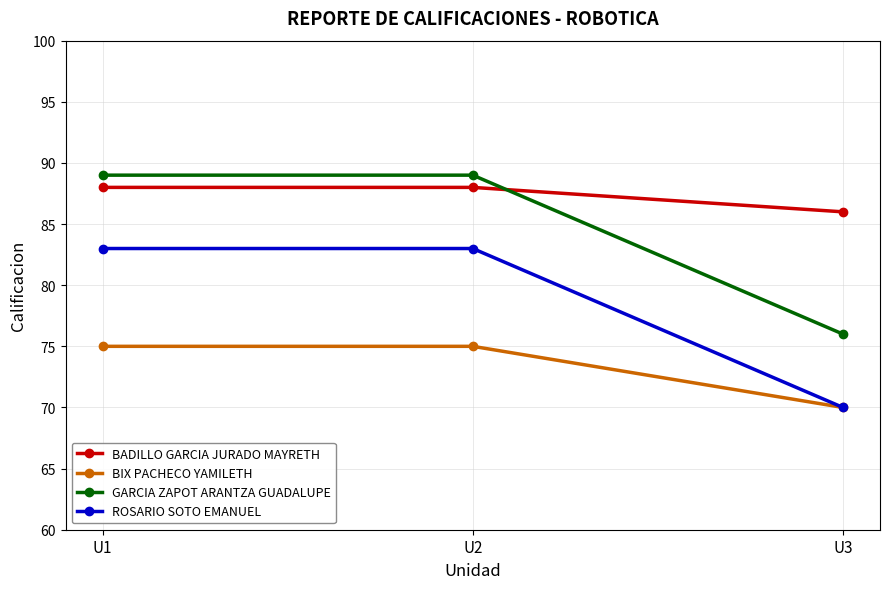

At how many categories does at least one series exceed 81?

3